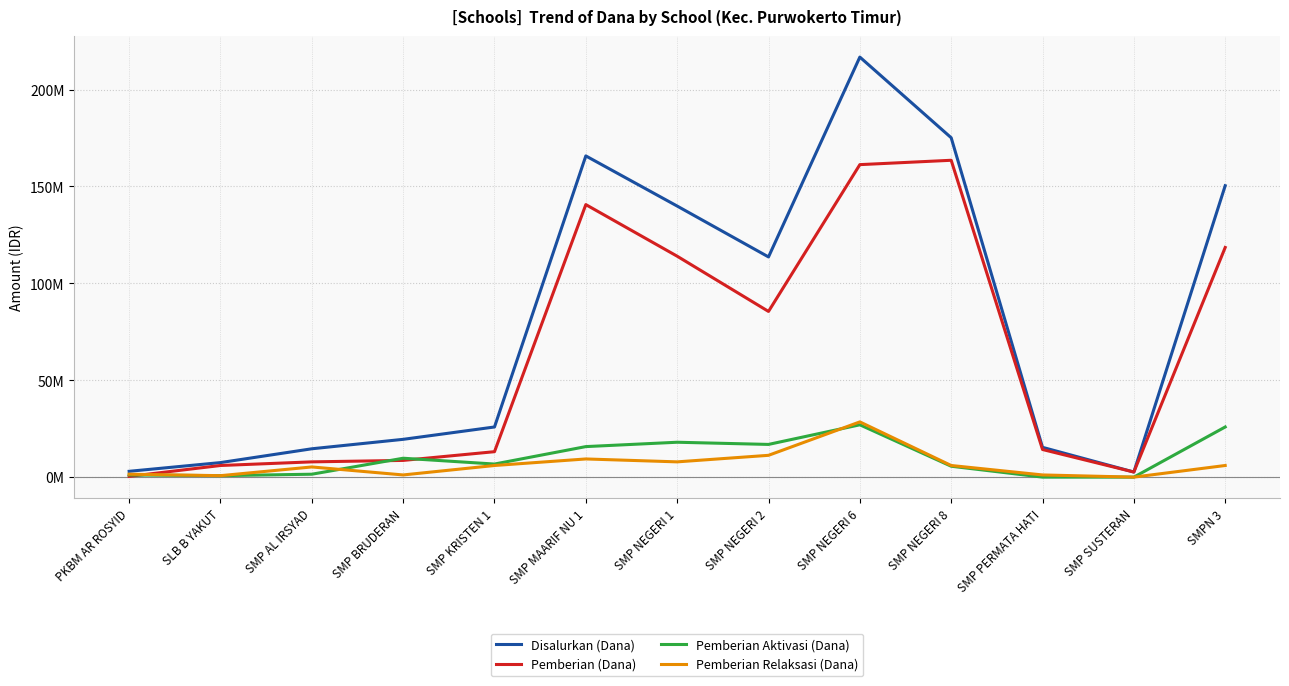

What are all the series names shown in the legend?

Disalurkan (Dana), Pemberian (Dana), Pemberian Aktivasi (Dana), Pemberian Relaksasi (Dana)